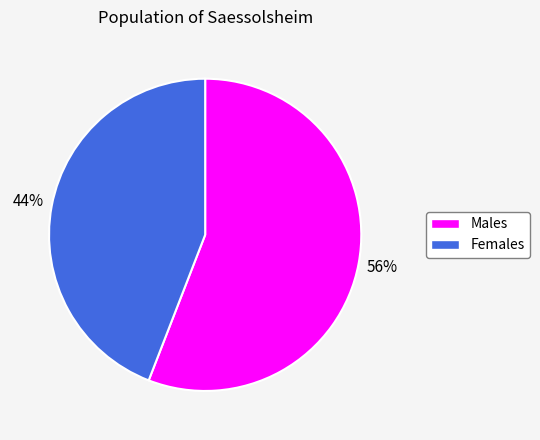

To the nearest percent, what is the average slice percentage?

50%